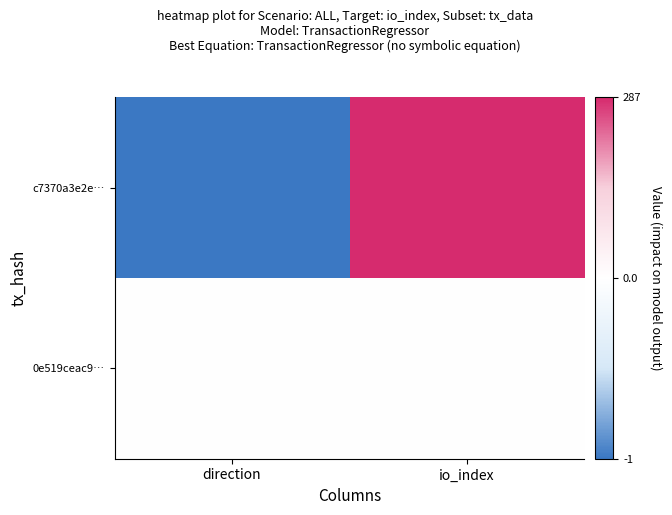

How many series are shown in this chart?

2